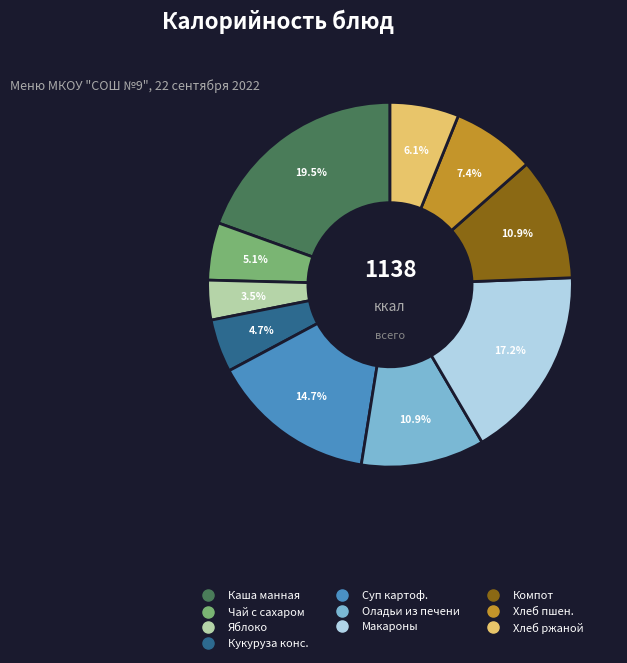

Is there any slice that represents more than half of the pie?

No